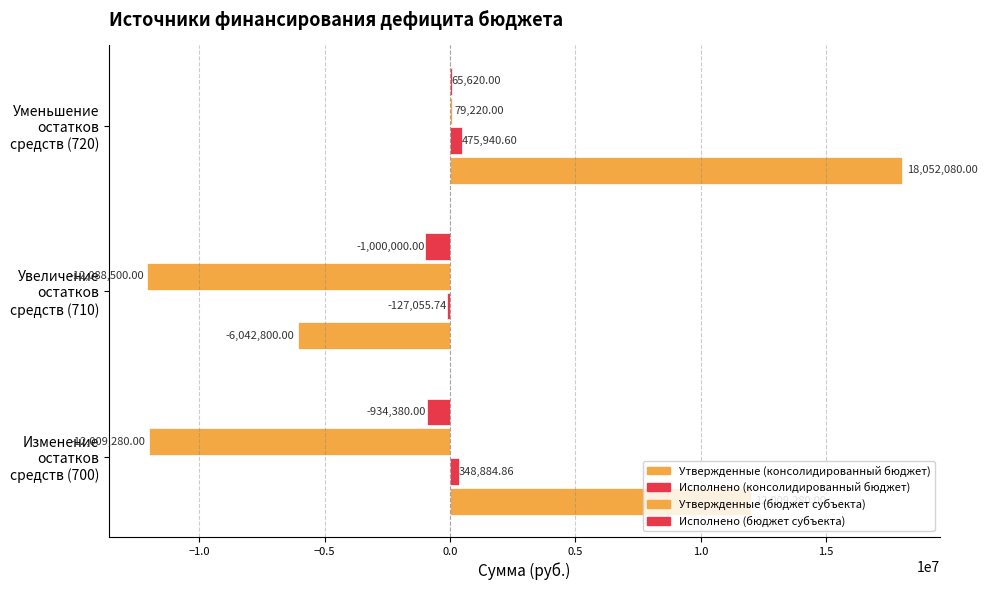

How many data points in Утвержденные (бюджет субъекта) are above -12009280?

1